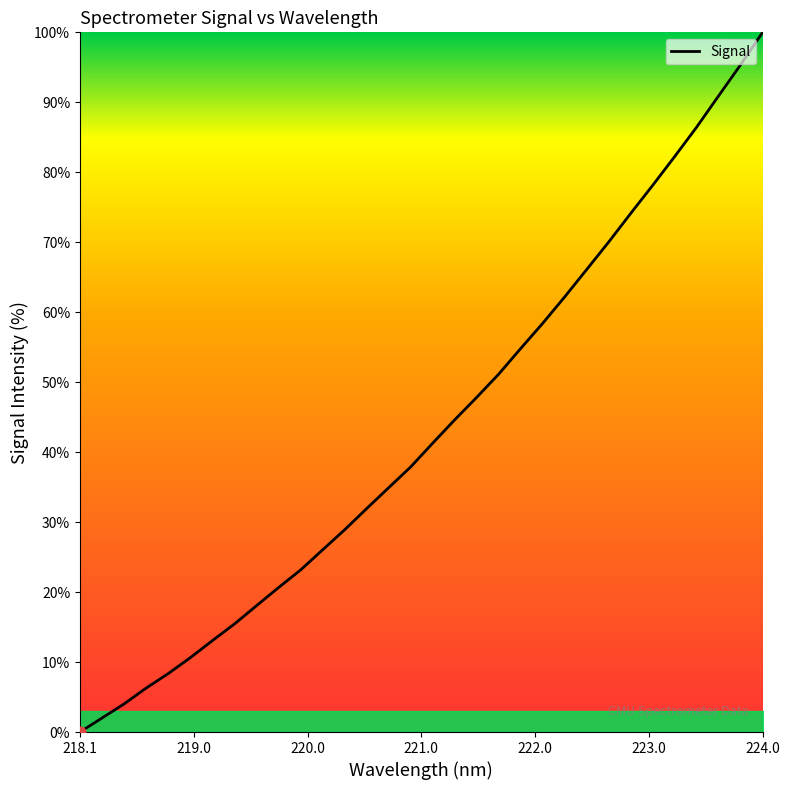

What is the difference between the maximum and minimum values?

100.0